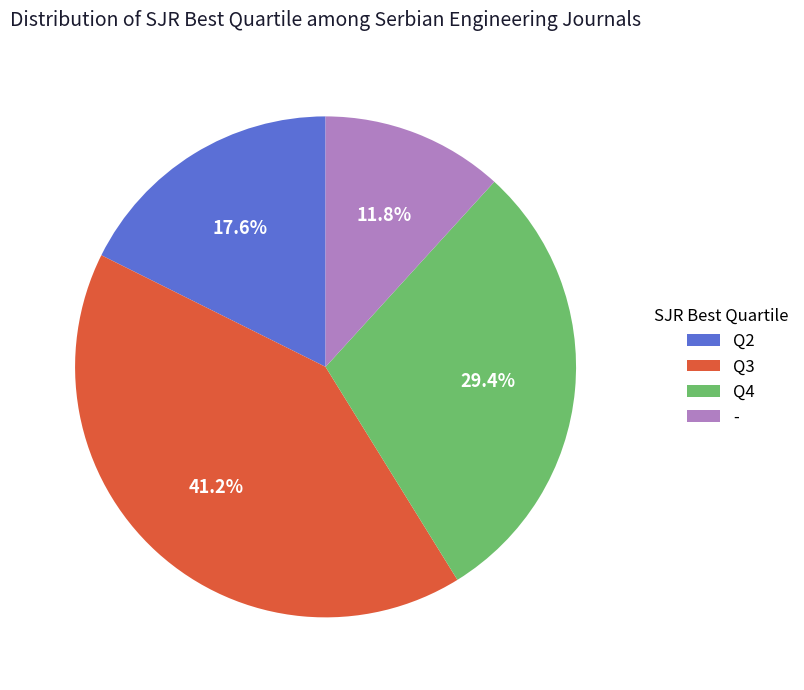

The Q4 slice represents 35% of the pie. True or false?

False